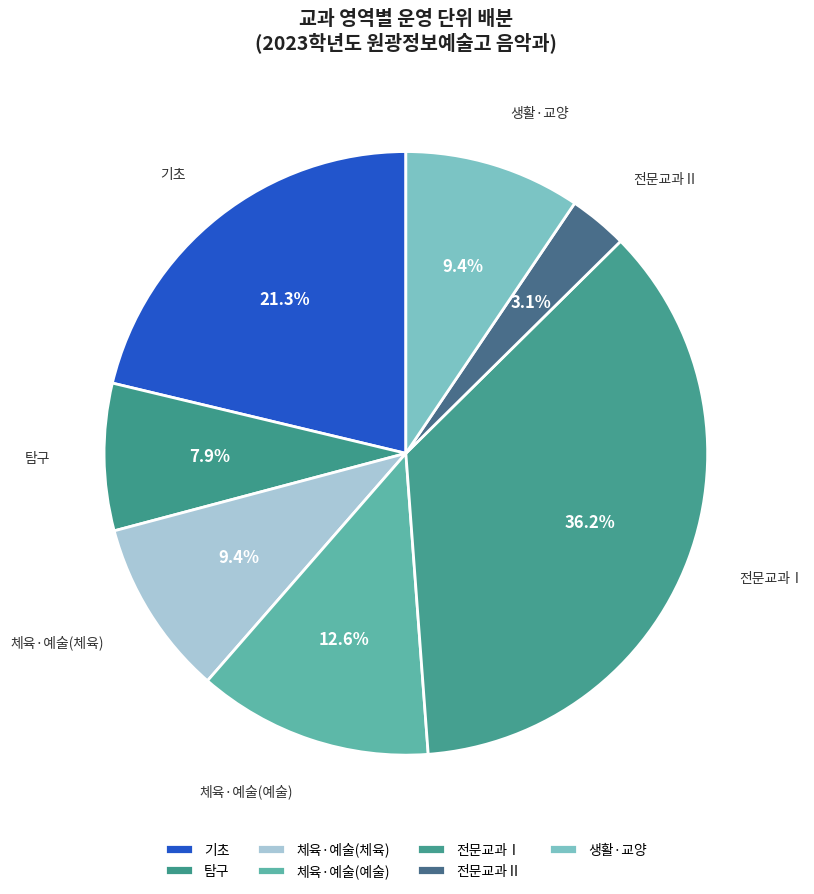

Count the number of slices in the pie.

7